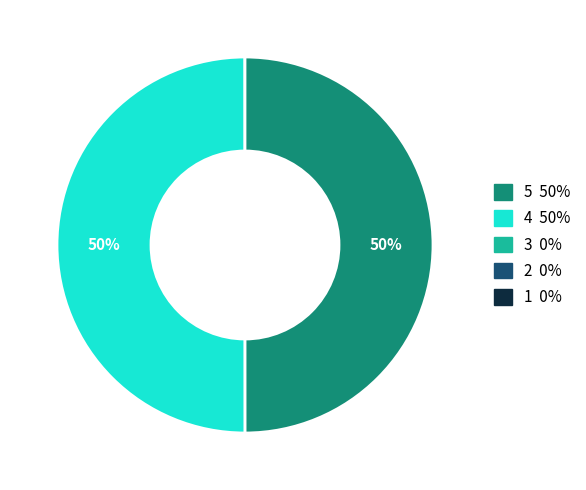

To the nearest percent, what is the difference between the largest and smallest slice percentages?

50%